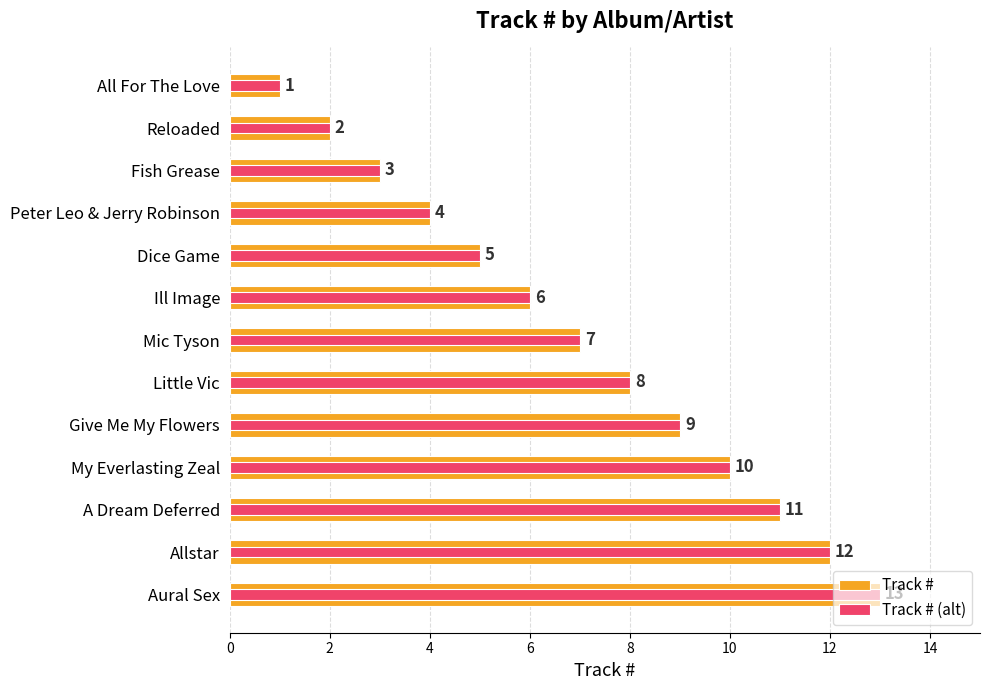

What are all the series names shown in the legend?

Track #, Track # (alt)